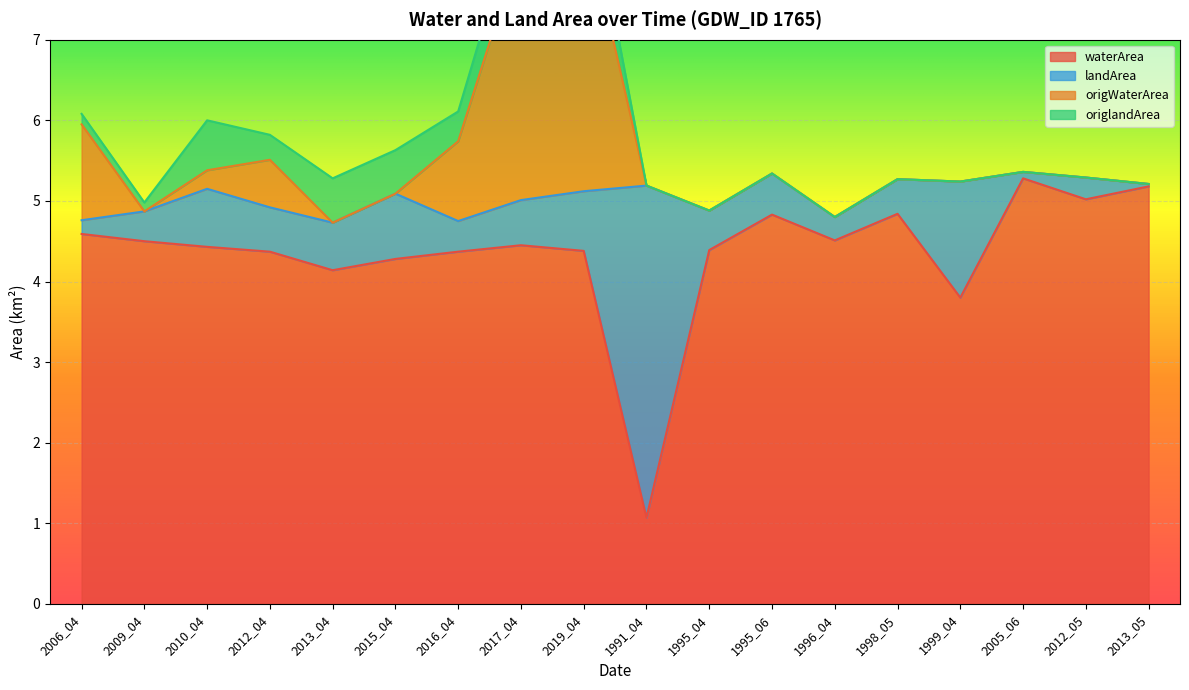

The waterArea series shows 2.4 at 2013_05. True or false?

False